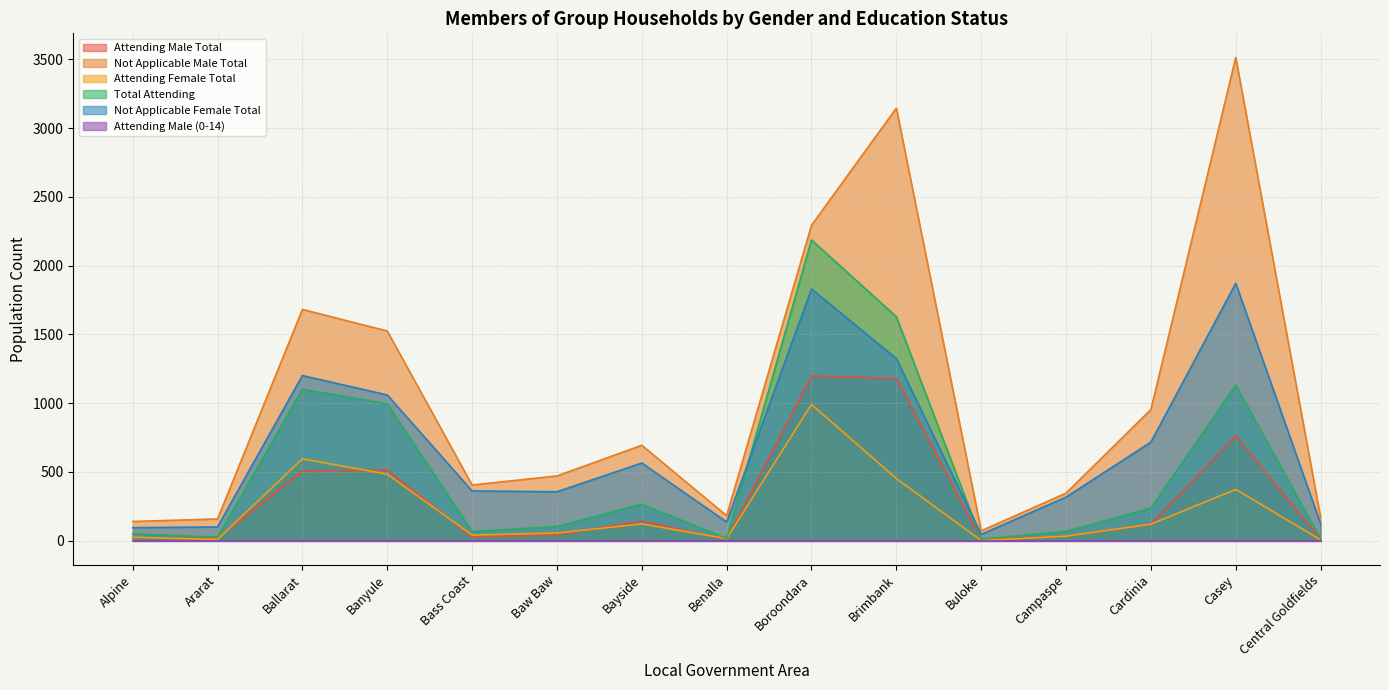

In Attending Male Total, how many points are lower than both neighbors (excluding endpoints)?

4